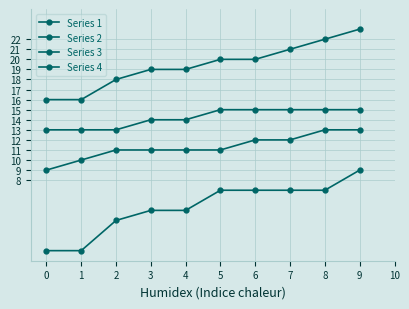

True or false: Series 4 has a value of 9 at 3.

False